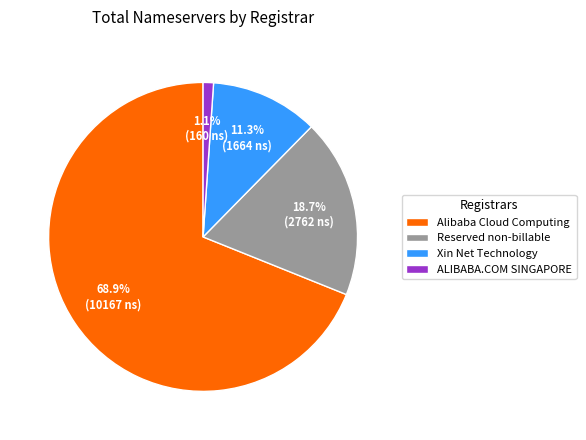

Is it true that Xin Net Technology is 1% of the pie?

False